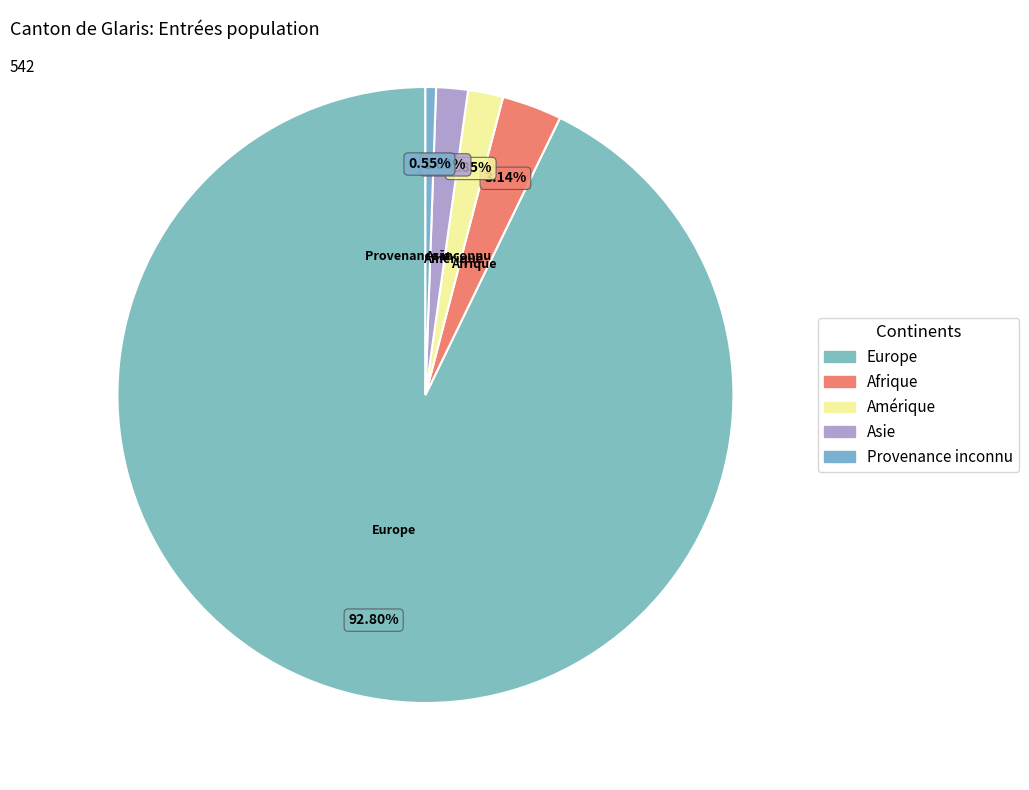

Count the number of slices in the pie.

5